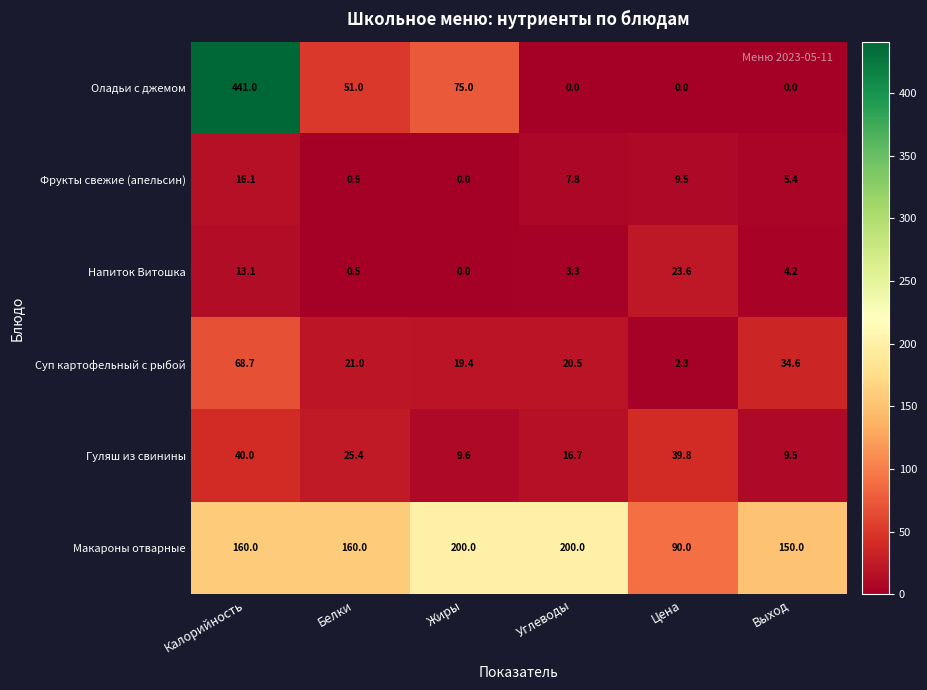

What is the difference between the highest and lowest values at Углеводы?

200.0